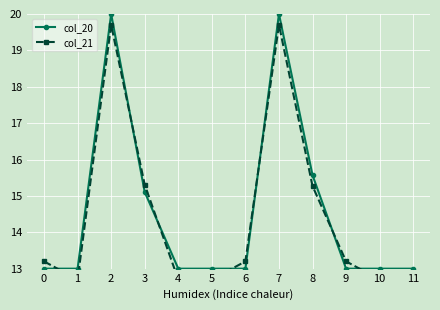

At which label does col_20 reach its peak?

2